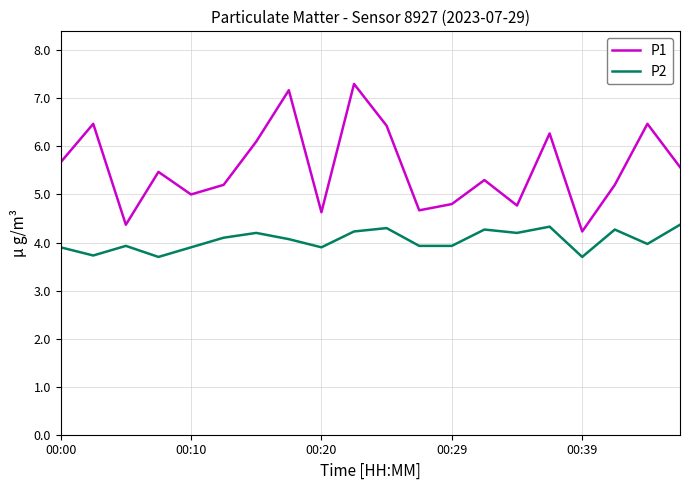

Which series has the largest total across all categories?

P1